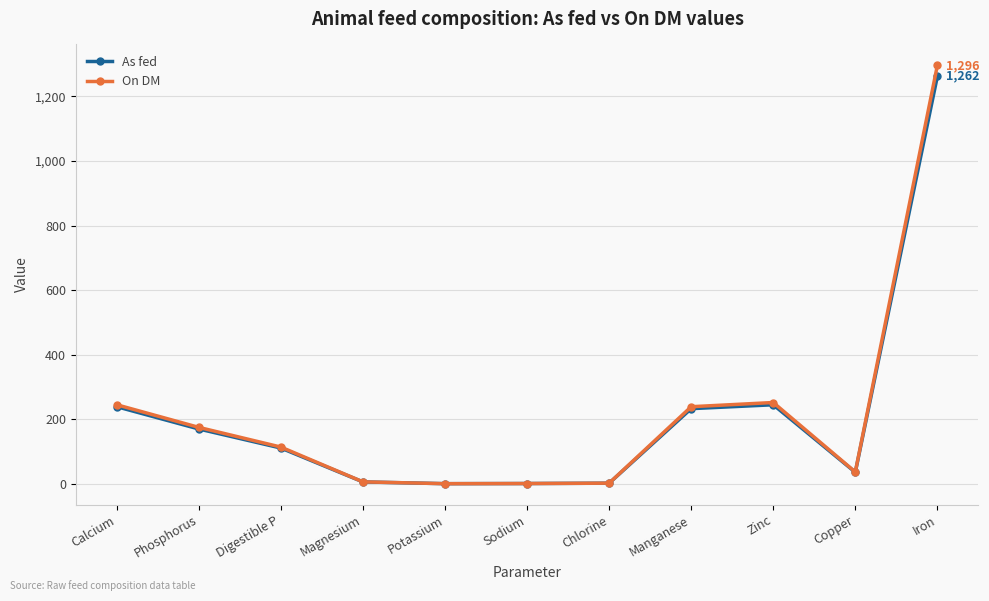

True or false: As fed has a value of 2.2 at Chlorine.

True